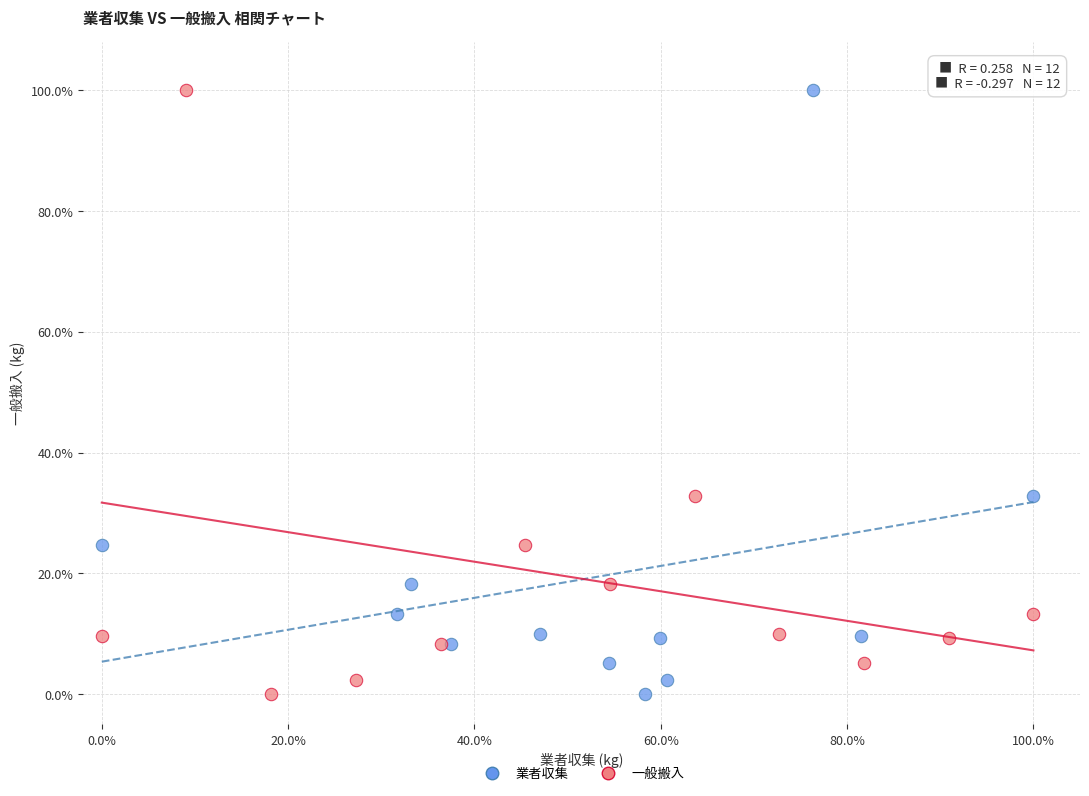

What are all the series names shown in the legend?

業者収集, 一般搬入